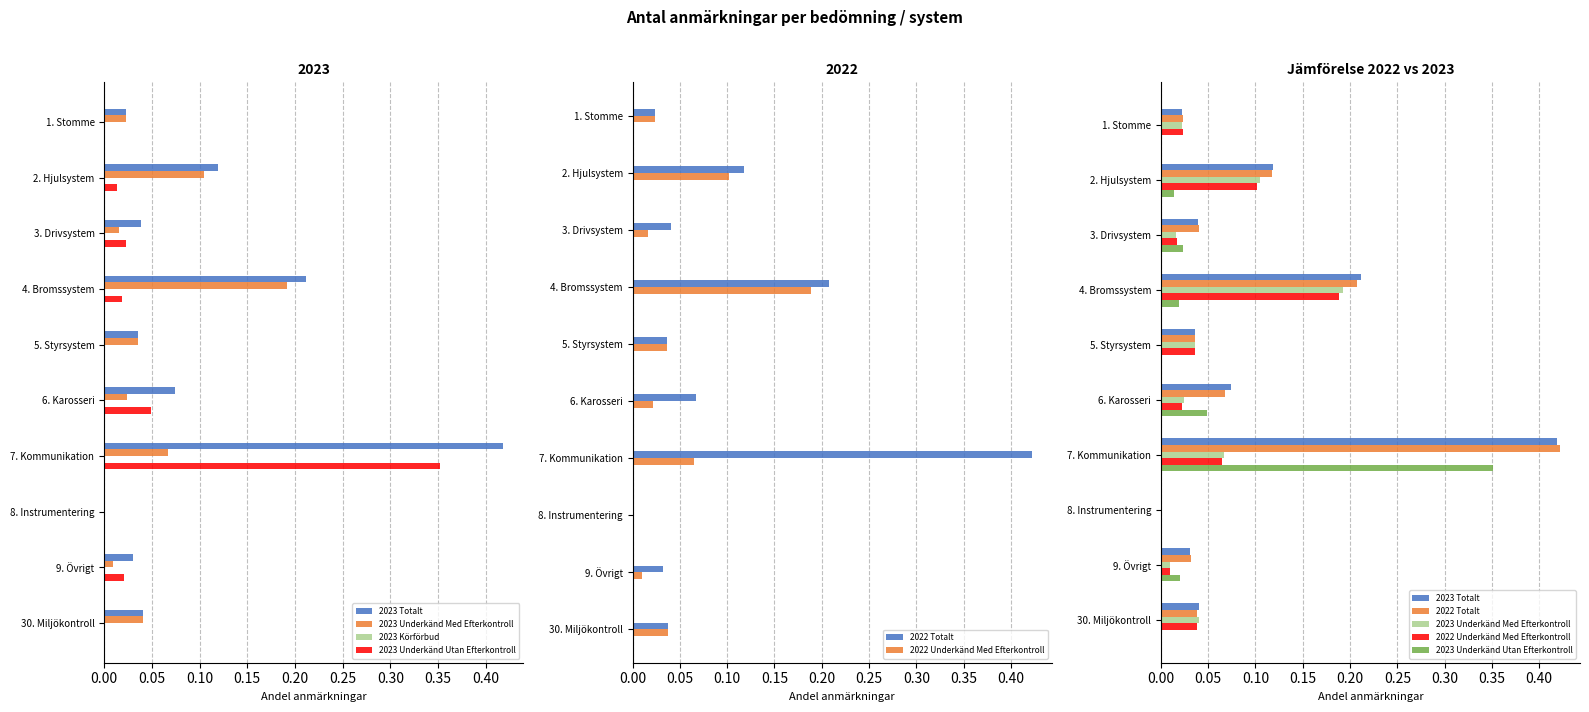

Which series has the largest total across all categories?

2023 Totalt